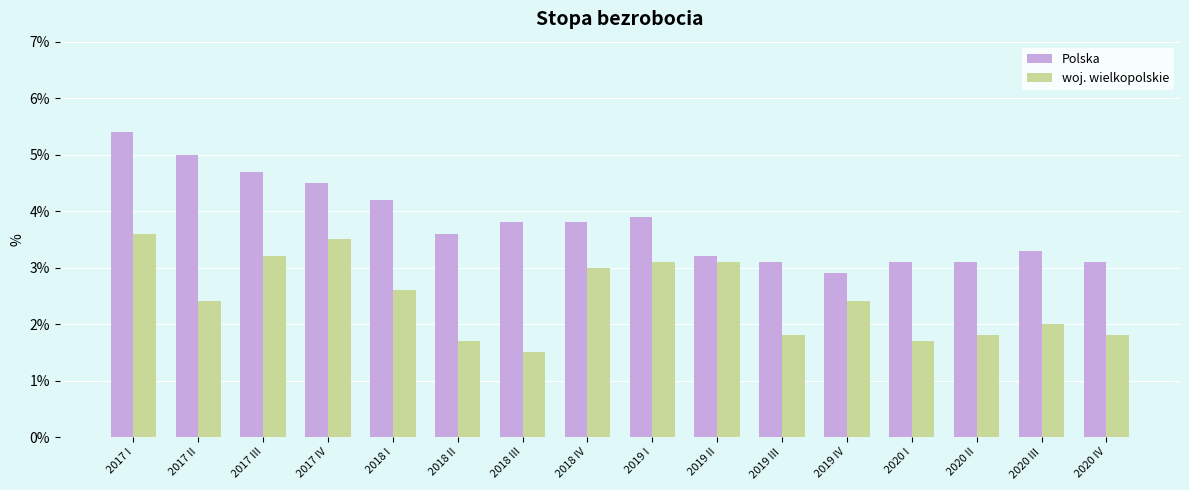

What is the average value of the Polska series?

3.8